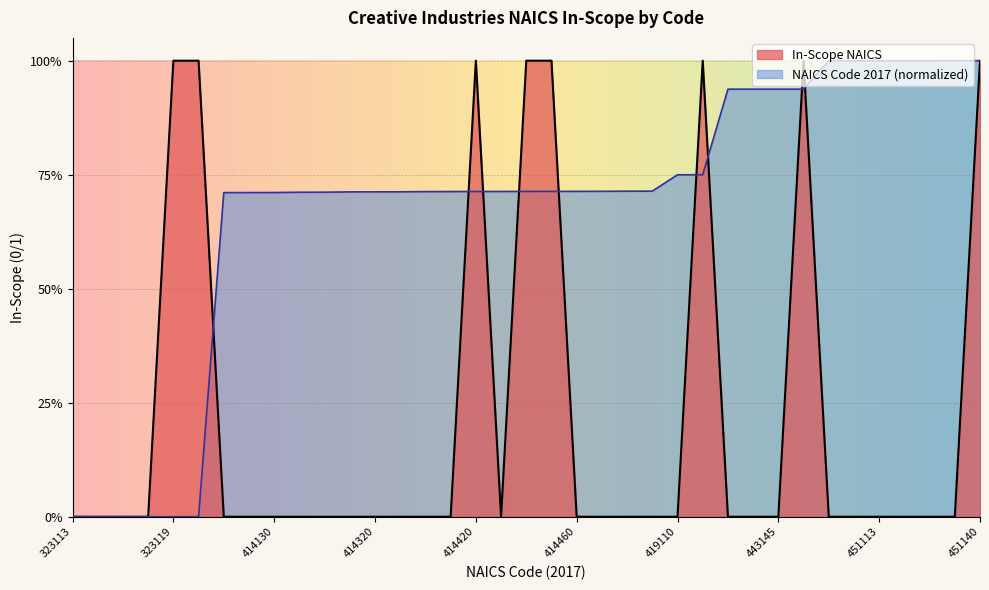

What is the average value of the NAICS Code 2017 series?

0.7